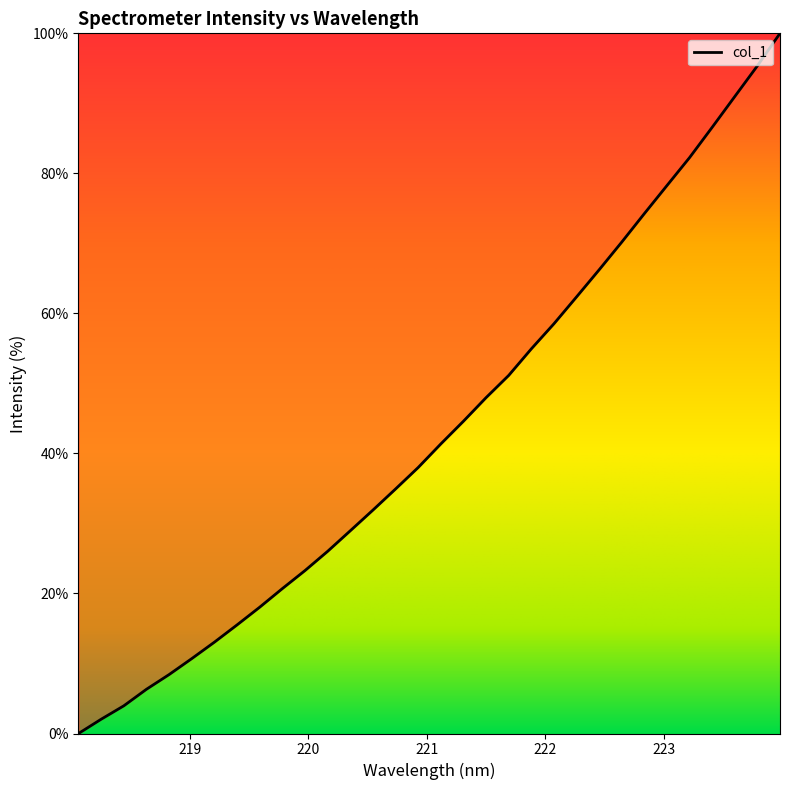

What is the difference between the maximum and minimum values?

100.0